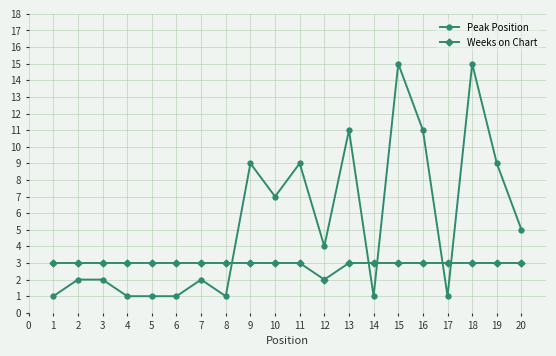

True or false: Peak Position has more than 0 interior local peaks.

True